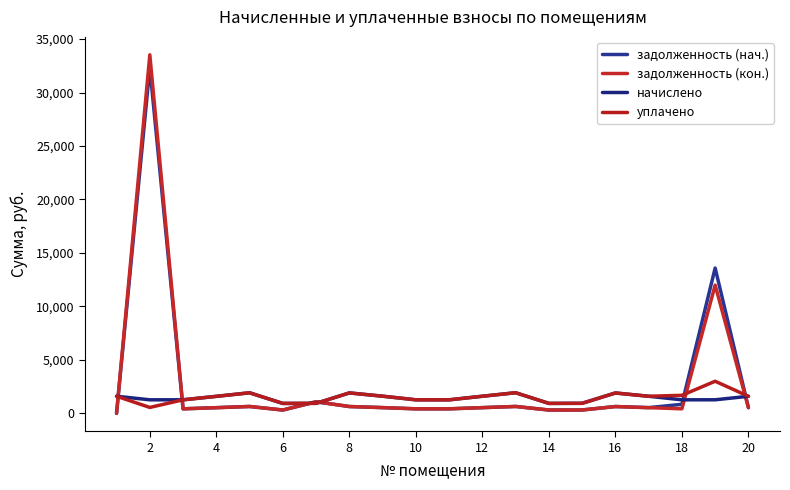

Is this an area chart (filled region under the line)?

No